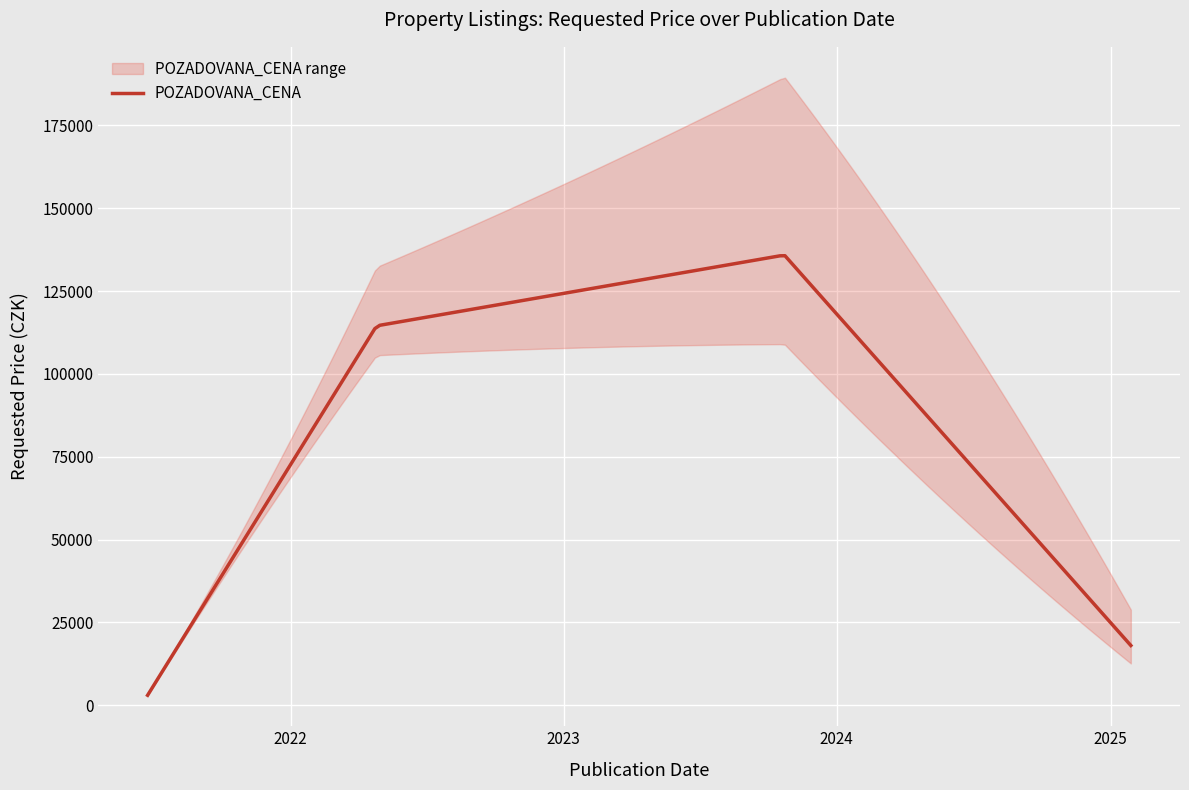

At which label is the value closest to 68445?

2022-04-26